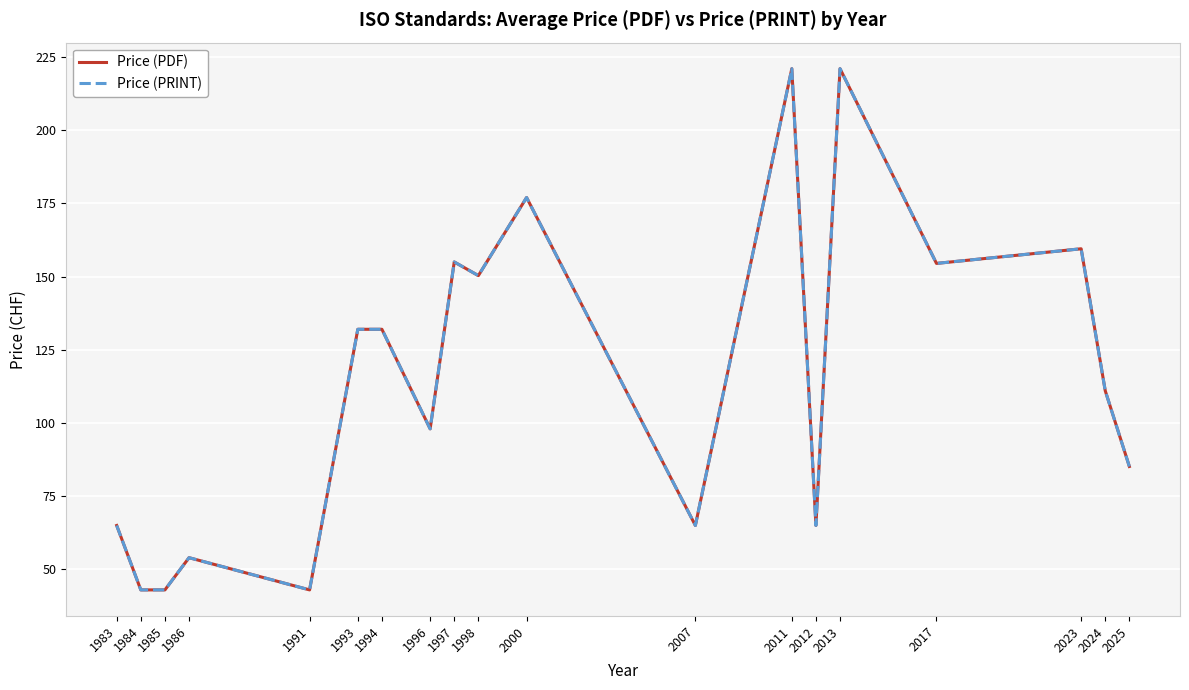

In Price (PDF), how many points are higher than both neighbors (excluding endpoints)?

6